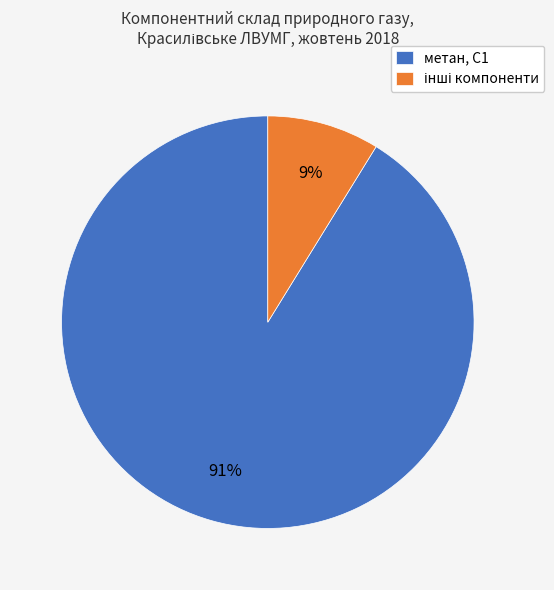

To the nearest percent, what is the difference between the largest and smallest slice percentages?

82%